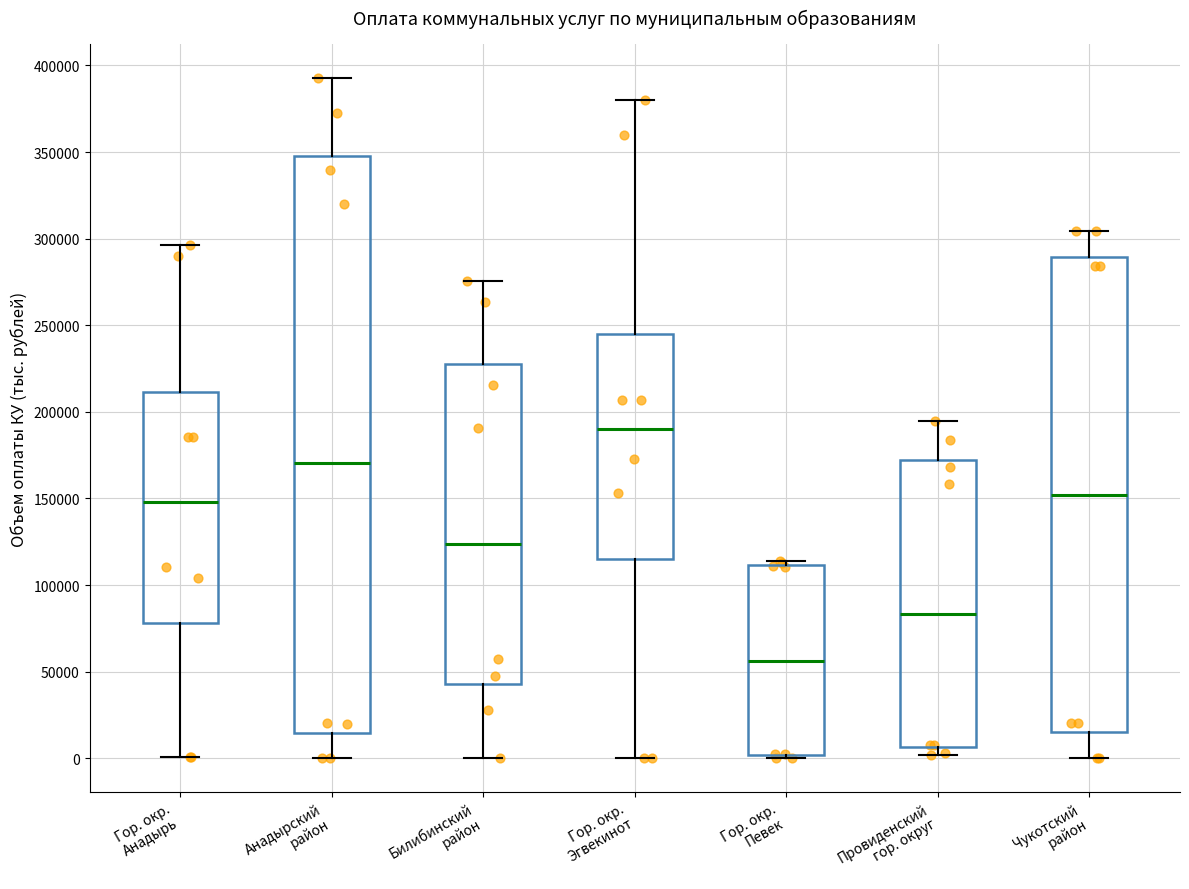

Where does the upper whisker of the box for Гор. окр. Эгвекинот end on the y-axis? The values are not printed on the chart, so give them approximately, as read against the axis.

380000